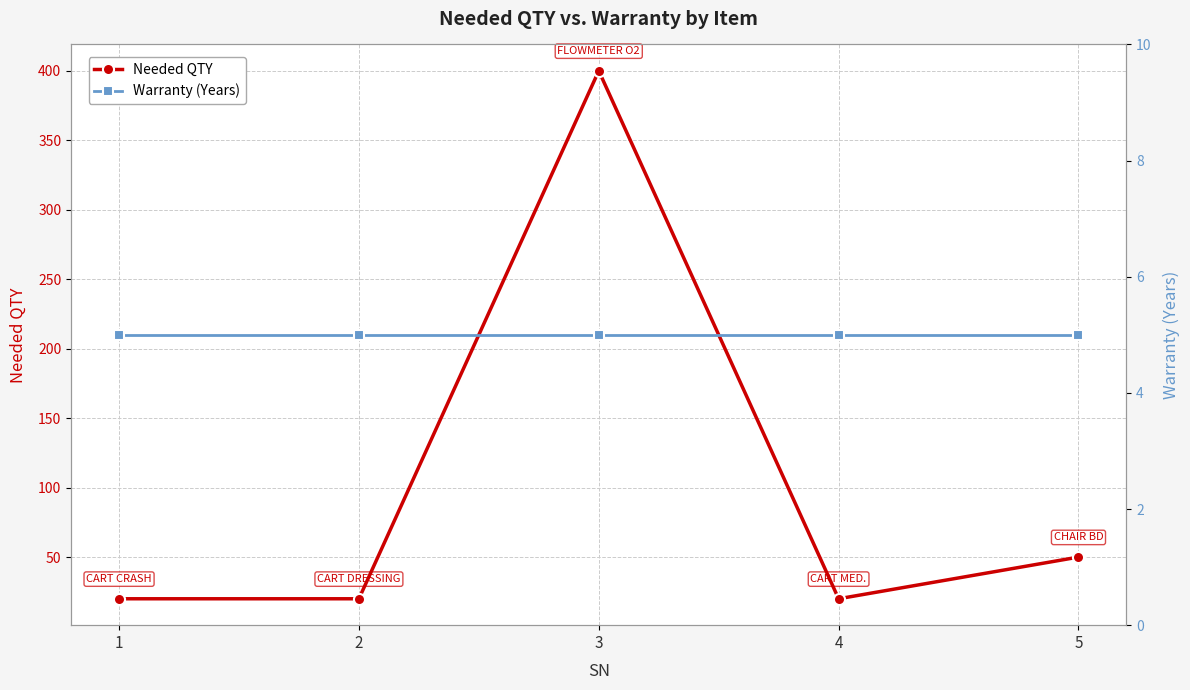

Reading right to left, extract all data points from this chart.

Needed QTY: 5=50	4=20	3=400	2=20	1=20
Warranty (Years): 5=5	4=5	3=5	2=5	1=5